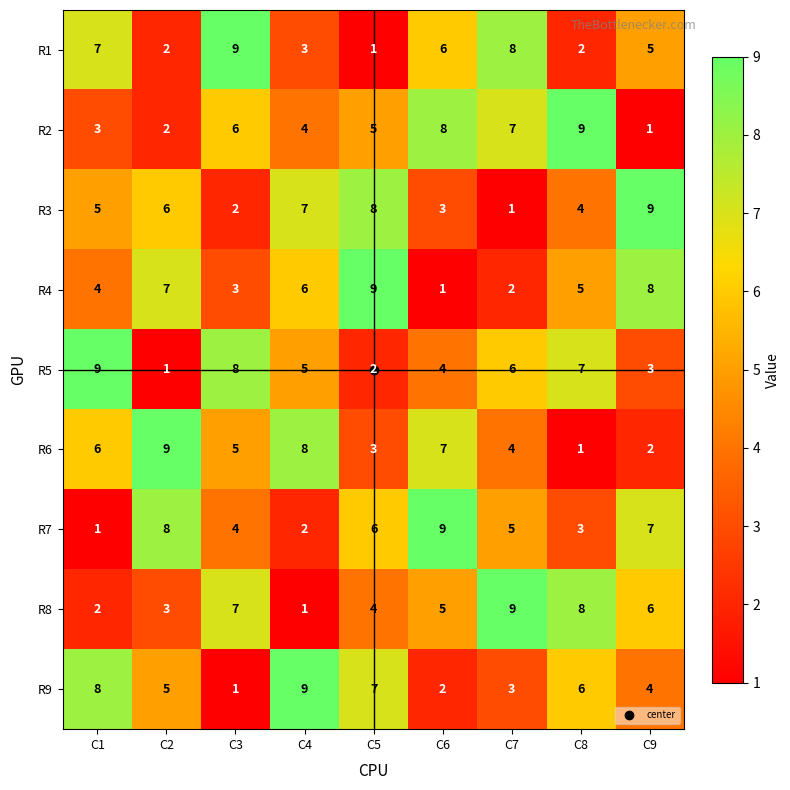

Which category has the lowest value in the R2 series?

C9